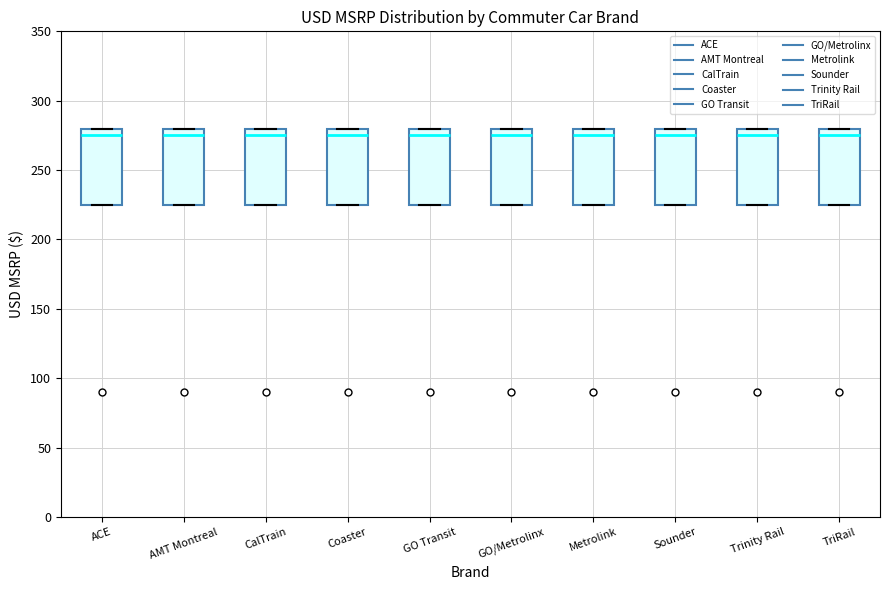

Where does the median line of the box for TriRail sit on the y-axis? The values are not printed on the chart, so give them approximately, as read against the axis.

275